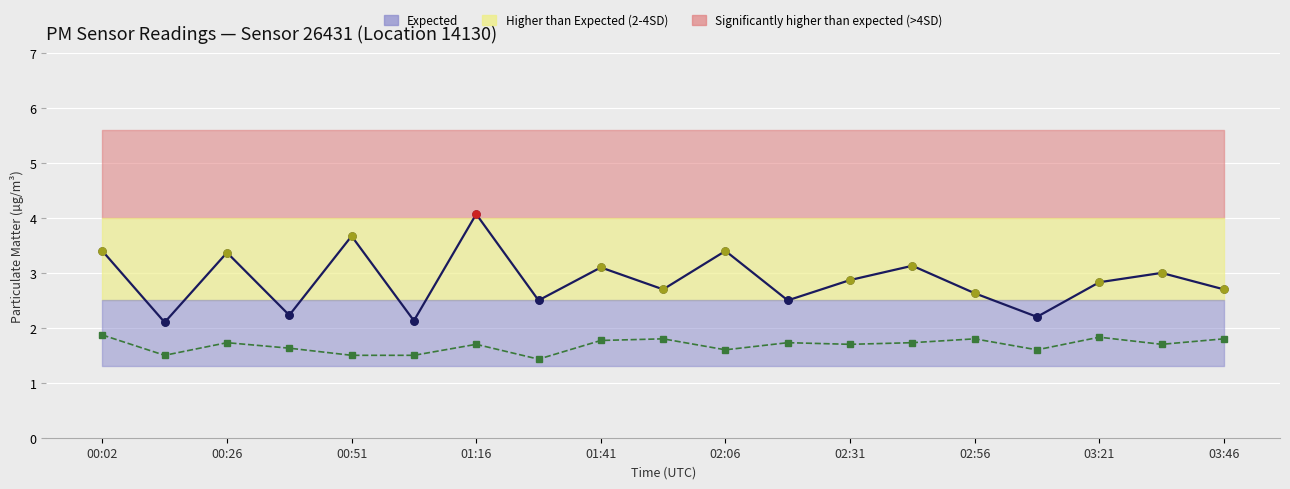

Is the value of P2 (PM2.5) at 15 greater than the value of P1 (PM10) at 11?

No